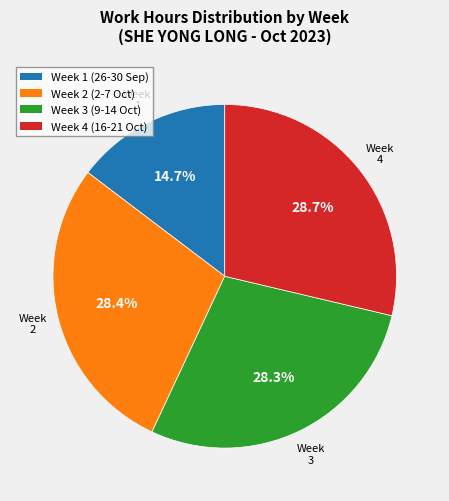

Which slice is the smallest?

Week 1 (26-30 Sep)